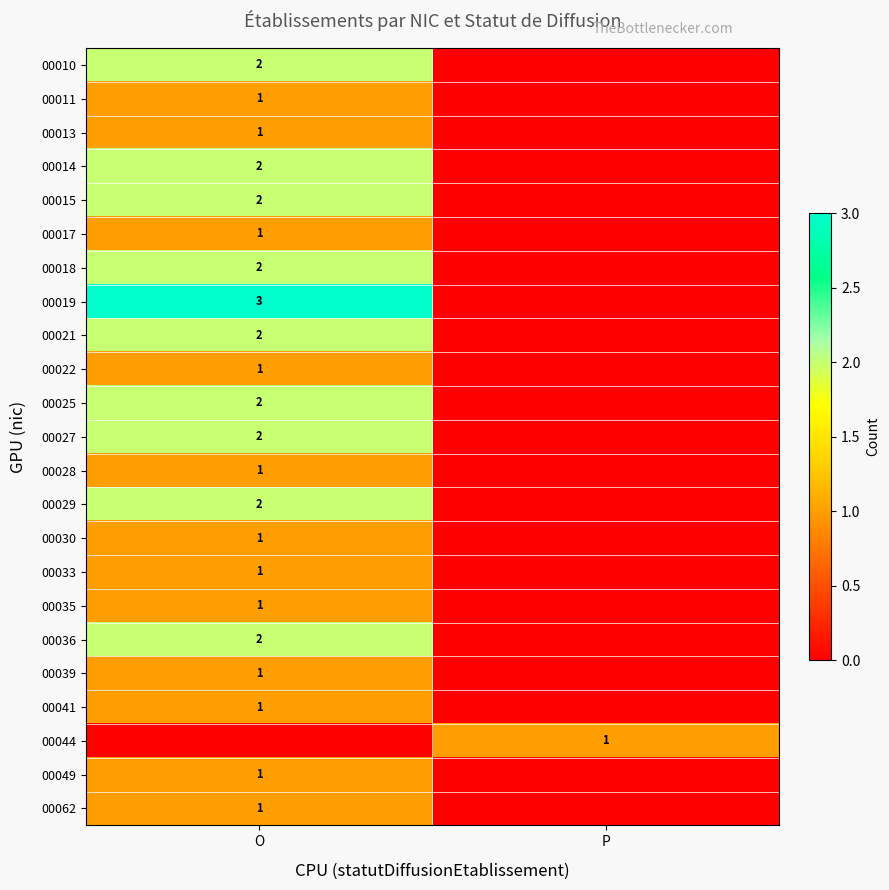

Is it true that 00044 equals 1 at P?

True